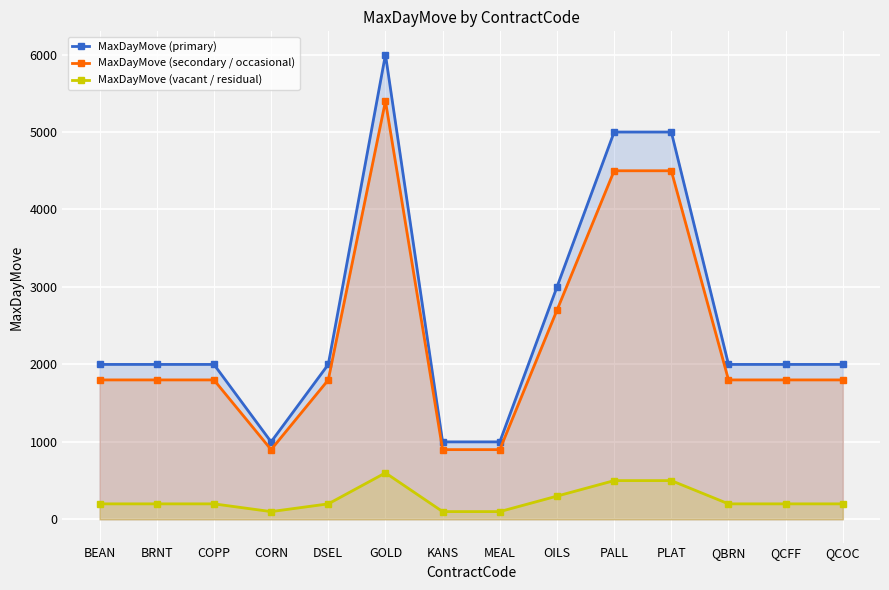

What position from the right is COPP?

12